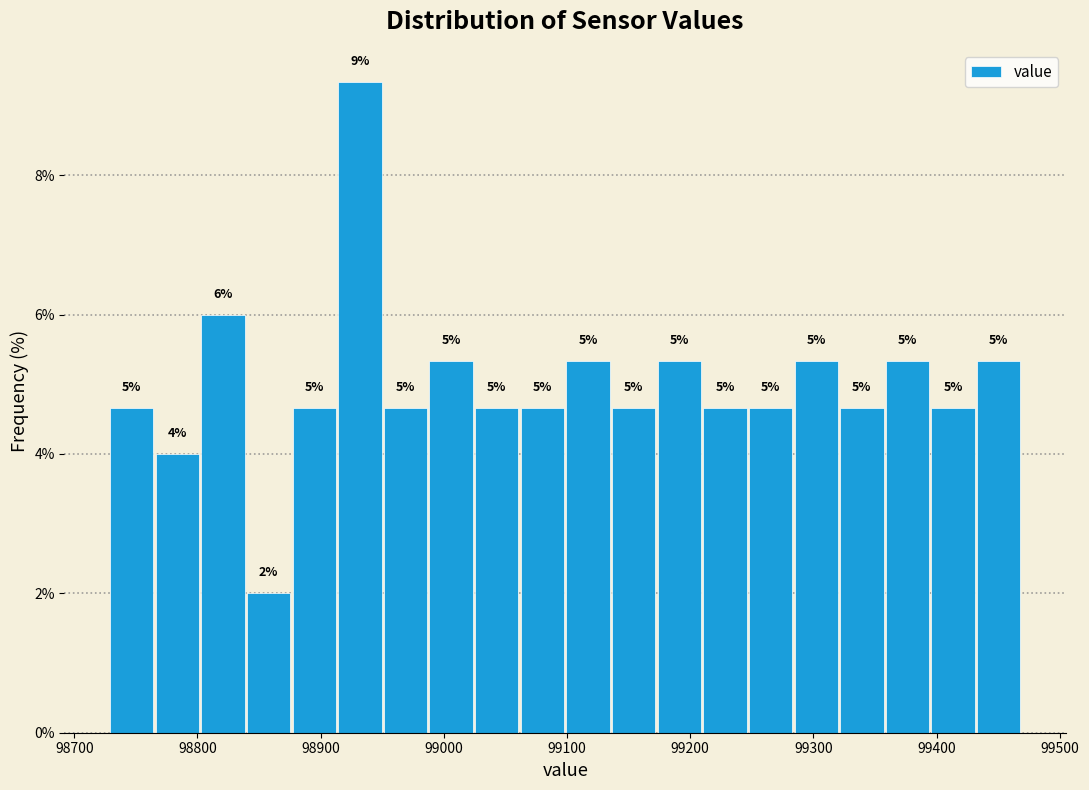

Read against the x-axis, roughly where is the centre of the tallest bar?

98930